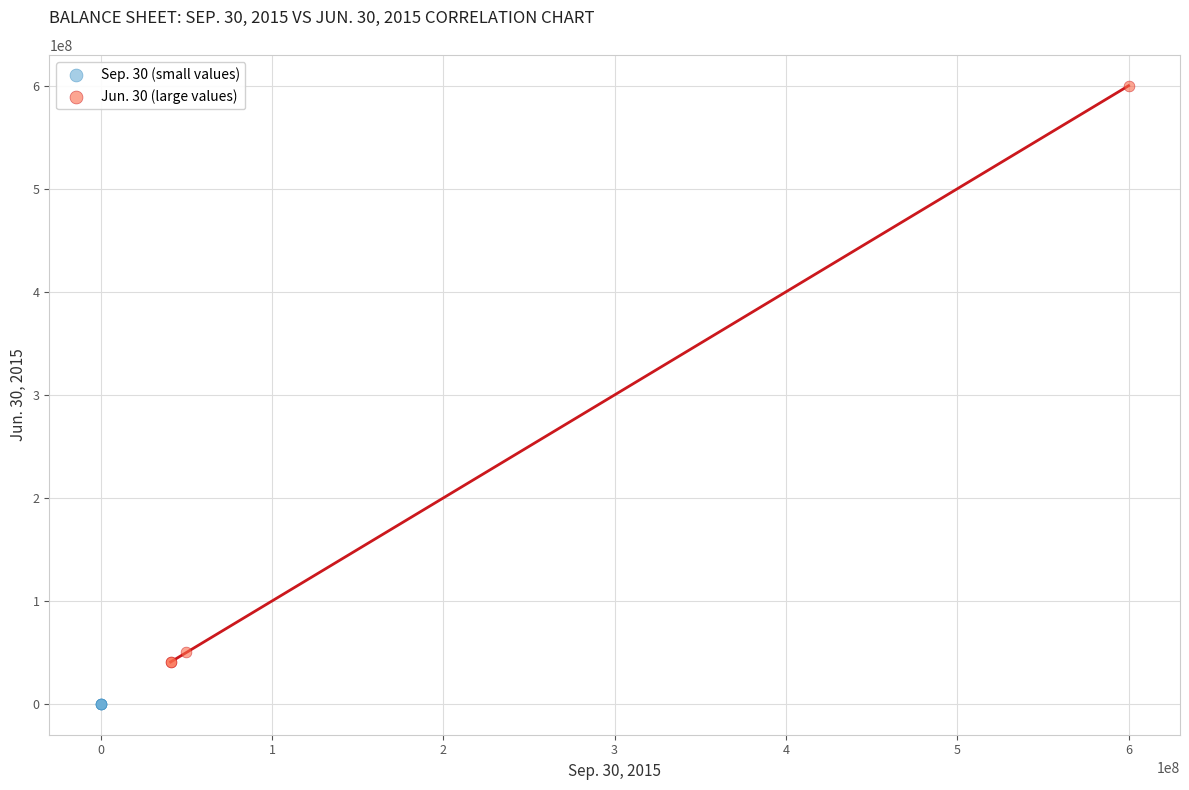

Which series contains the lowest Y value?

Sep. 30 (small values)